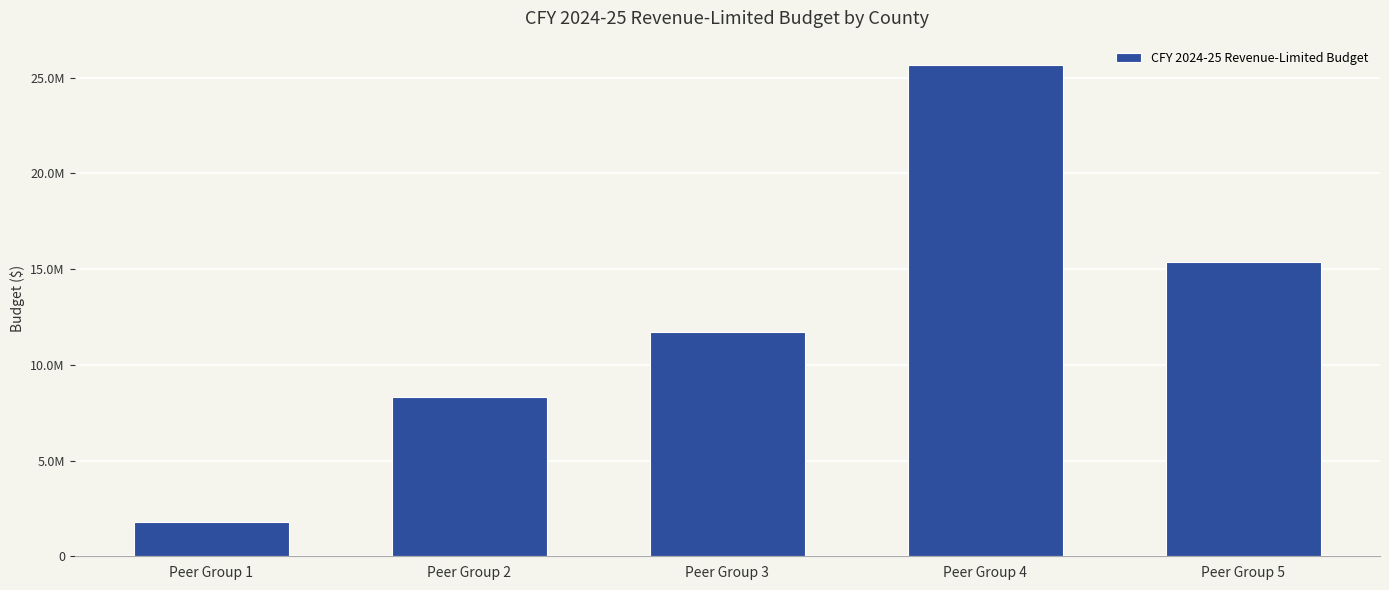

List the labels in order of value, smallest first.

Peer Group 1, Peer Group 2, Peer Group 3, Peer Group 5, Peer Group 4